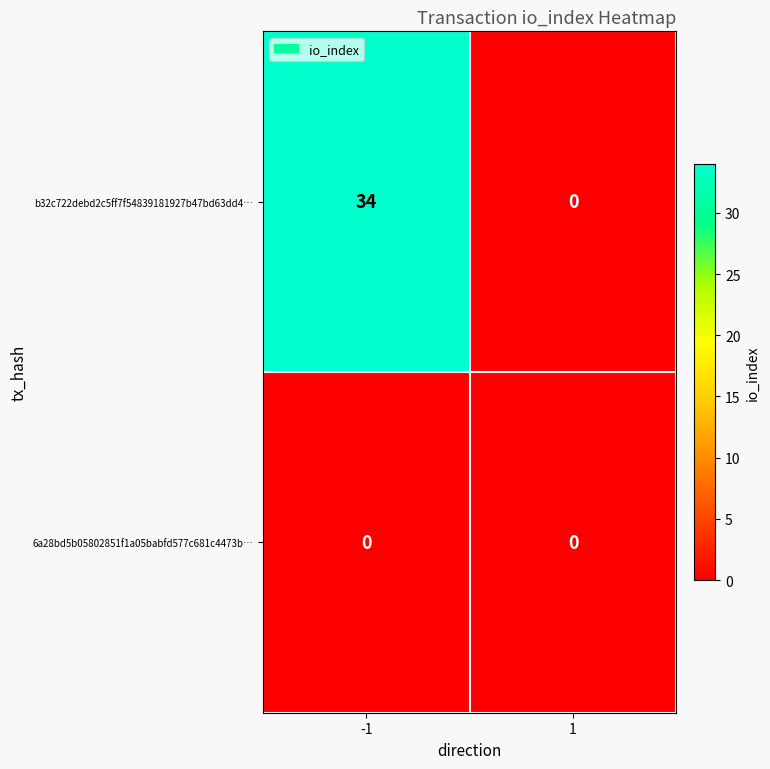

Rank the categories by b32c722debd2c5ff7f54839181927b47bd63dd4… value from lowest to highest.

1, -1